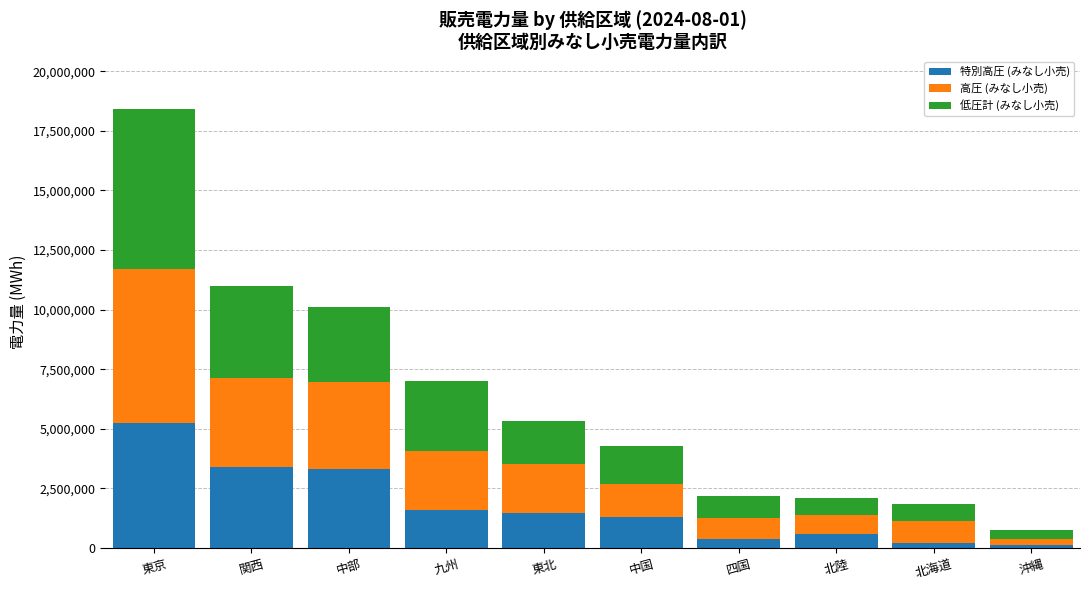

At which category is the sum across all series the highest?

東京